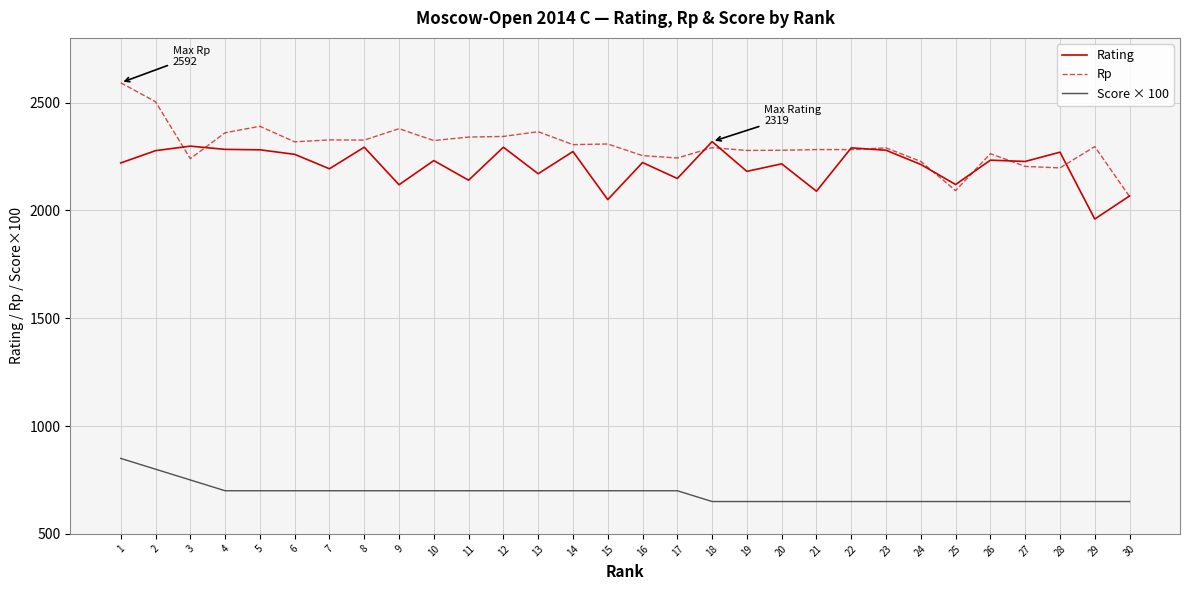

What is the difference between the Rp values at 17 and 9?

136